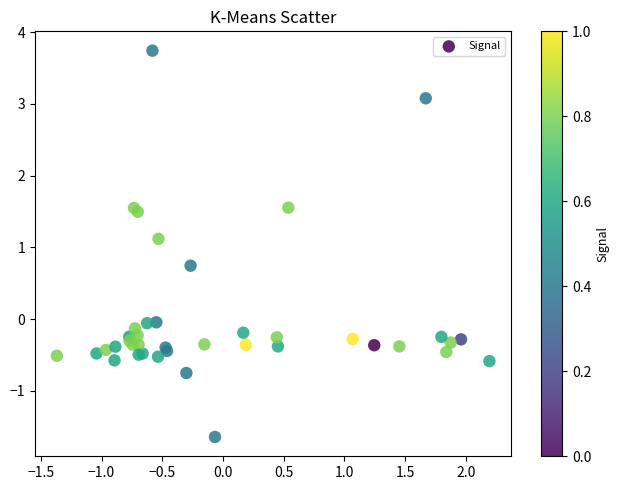

What Y value in the scatter plot is closest to 1?

1.1